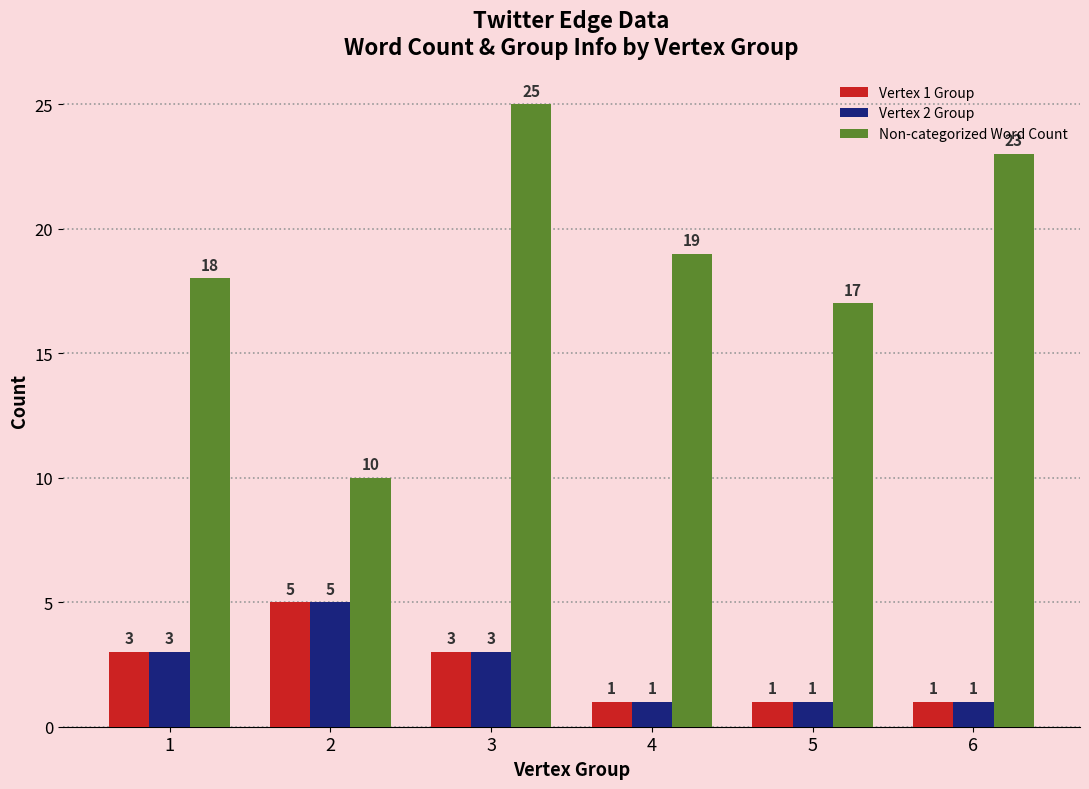

Reading left to right, what are all the values shown in this chart?

Vertex 1 Group: 1=3	2=5	3=3	4=1	5=1	6=1
Vertex 2 Group: 1=3	2=5	3=3	4=1	5=1	6=1
Non-categorized Word Count: 1=18	2=10	3=25	4=19	5=17	6=23